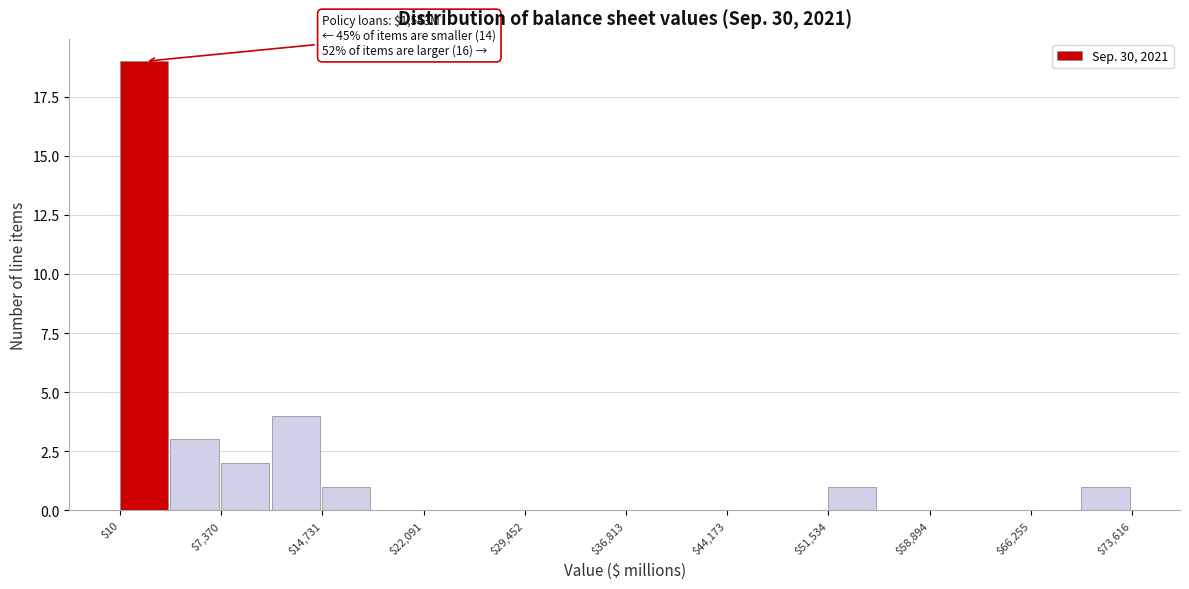

Read against the x-axis, roughly where is the centre of the tallest bar?

2000